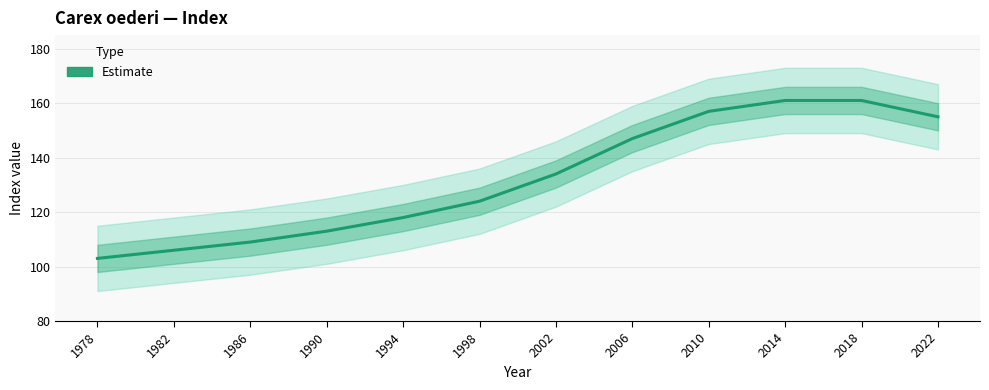

Reading left to right, extract all data points from this chart.

103	106	109	113	118	124	134	147	157	161	161	155